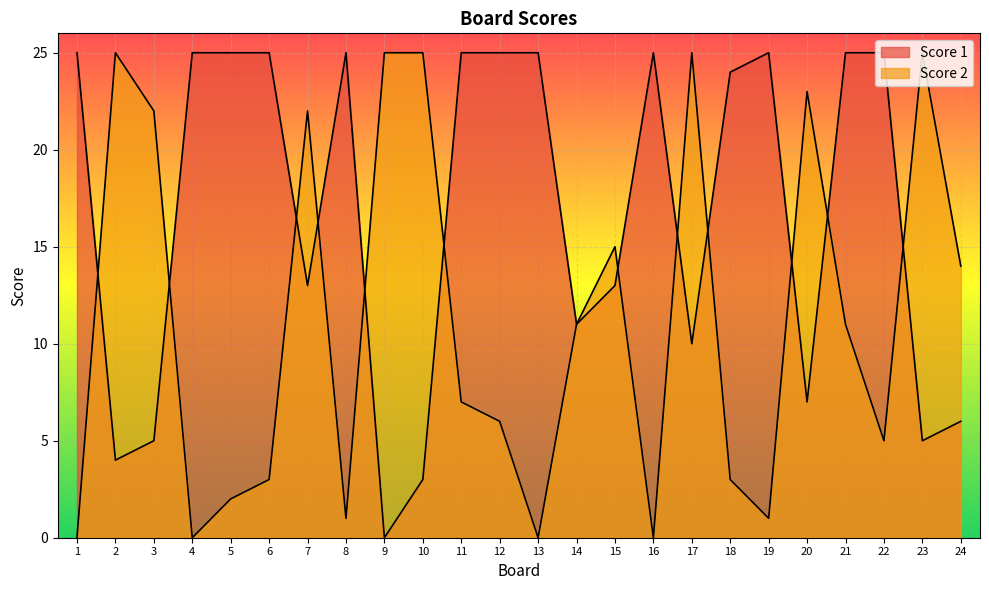

The value of Score 1 at 16 is 7. True or false?

False